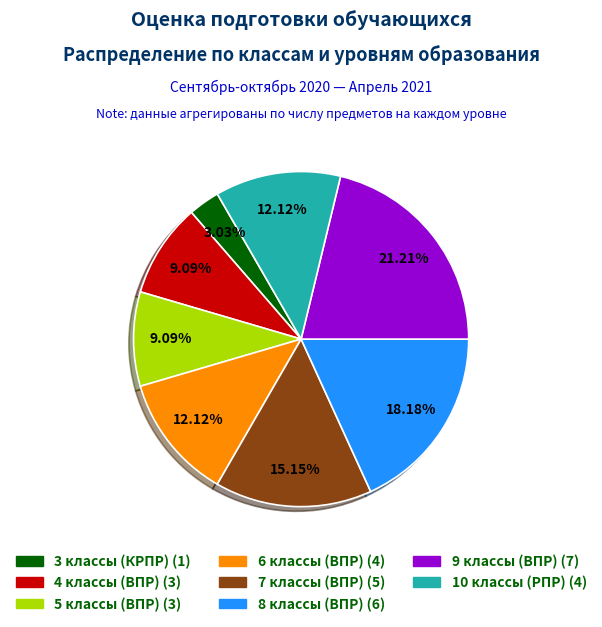

Is there any slice that represents more than half of the pie?

No